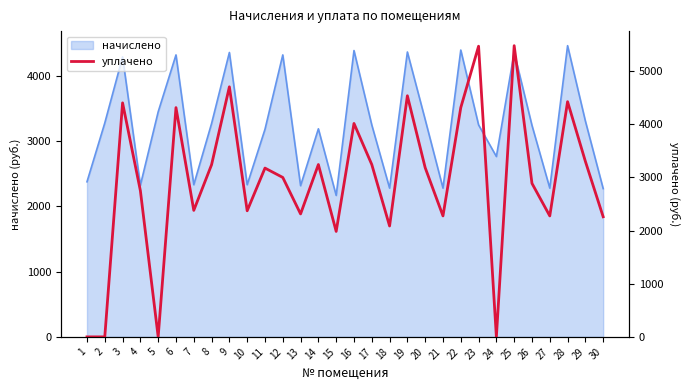

Where is the data nearest to the value 2740?

4